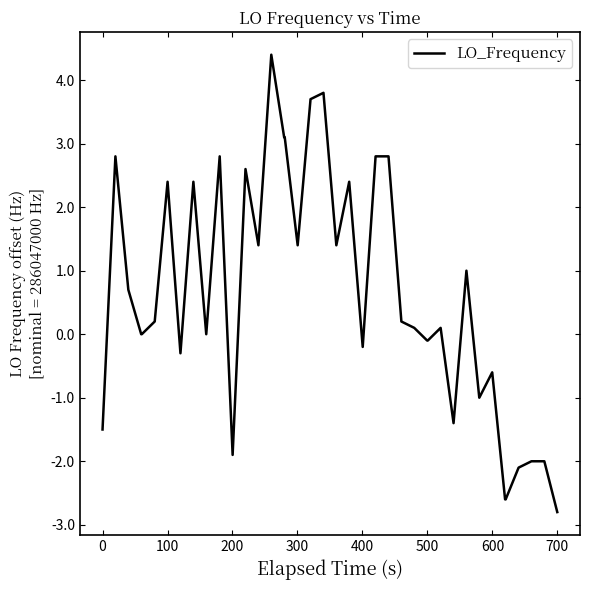

What is the difference between the maximum and minimum values?

7.2